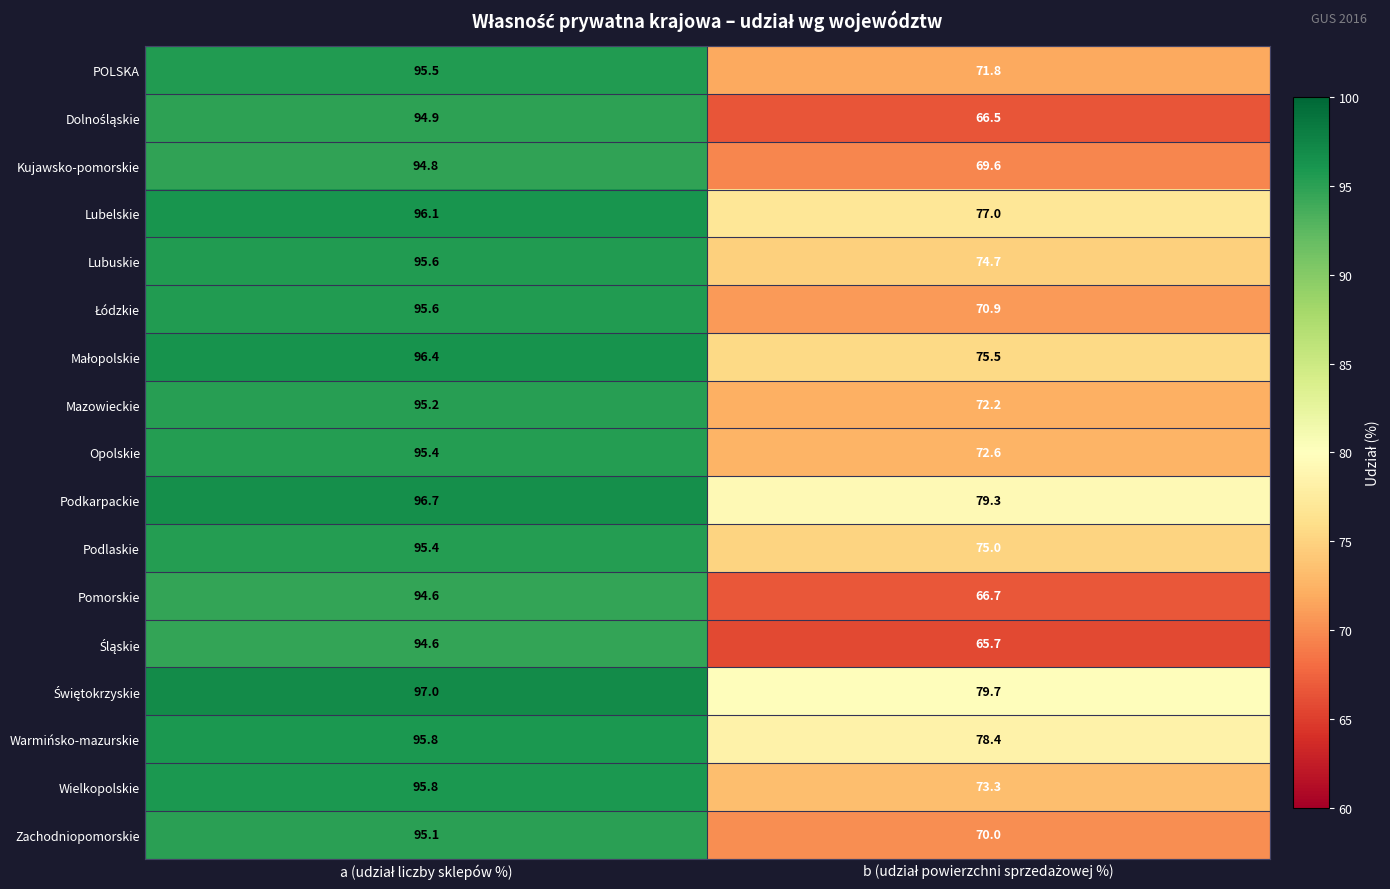

What is the smallest value displayed?

65.7